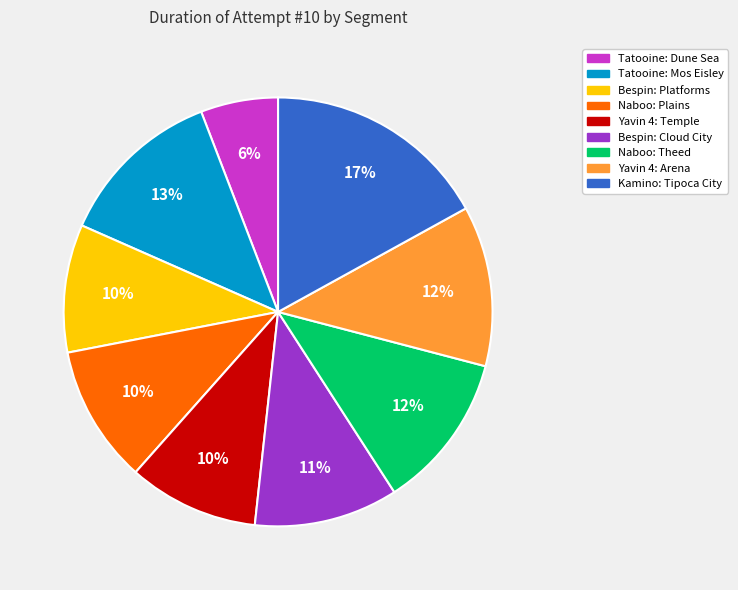

How many slices are in this pie chart?

9